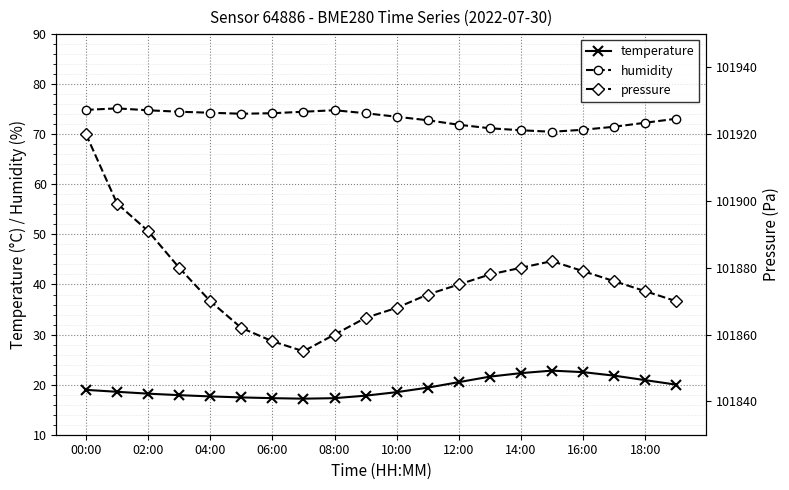

At how many categories does at least one series exceed 68913?

20